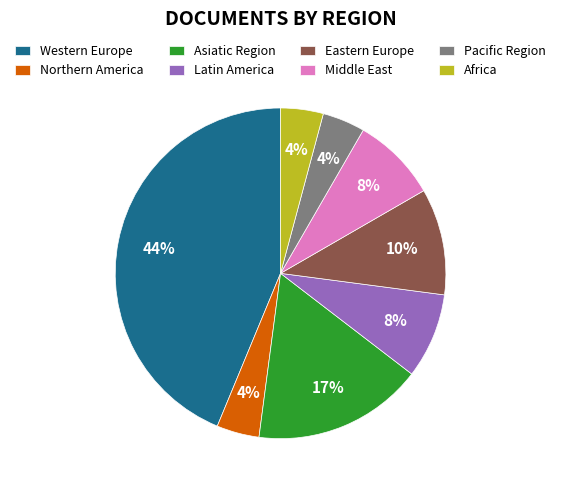

Which category has the biggest portion of the pie?

Western Europe